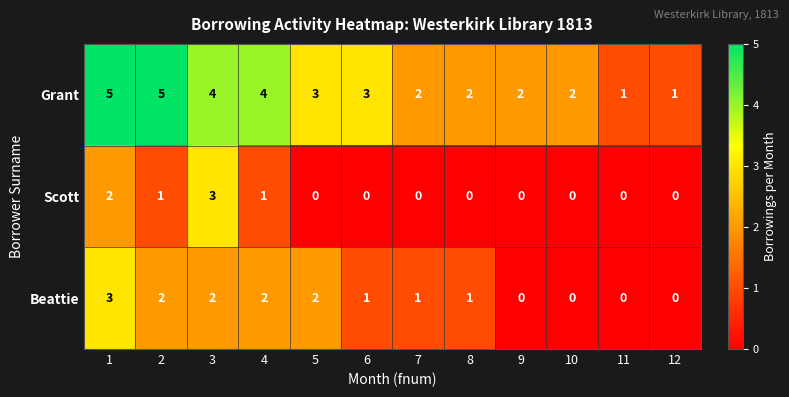

What is the greatest value displayed?

5